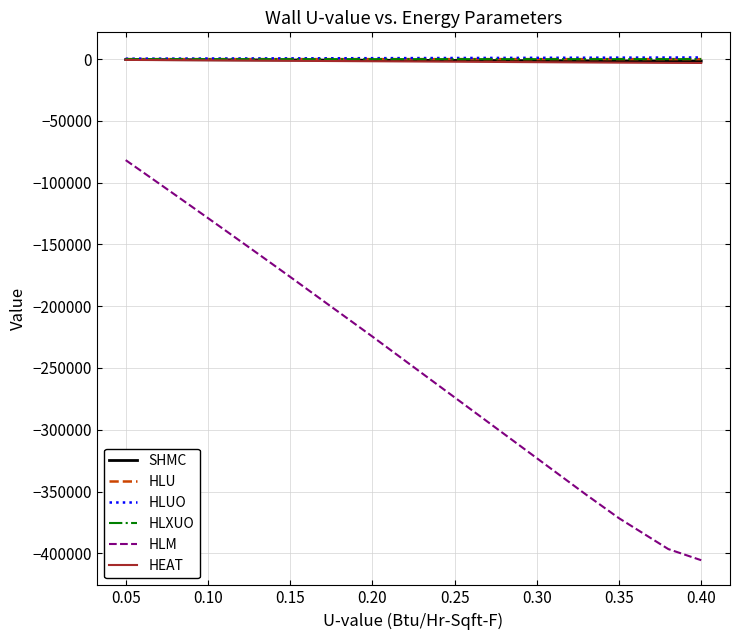

True or false: HLXUO and HLM intersect in this chart.

False